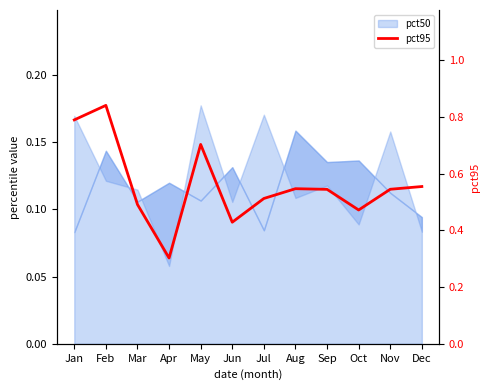

What is the sum of the values at Feb and May?

1.5